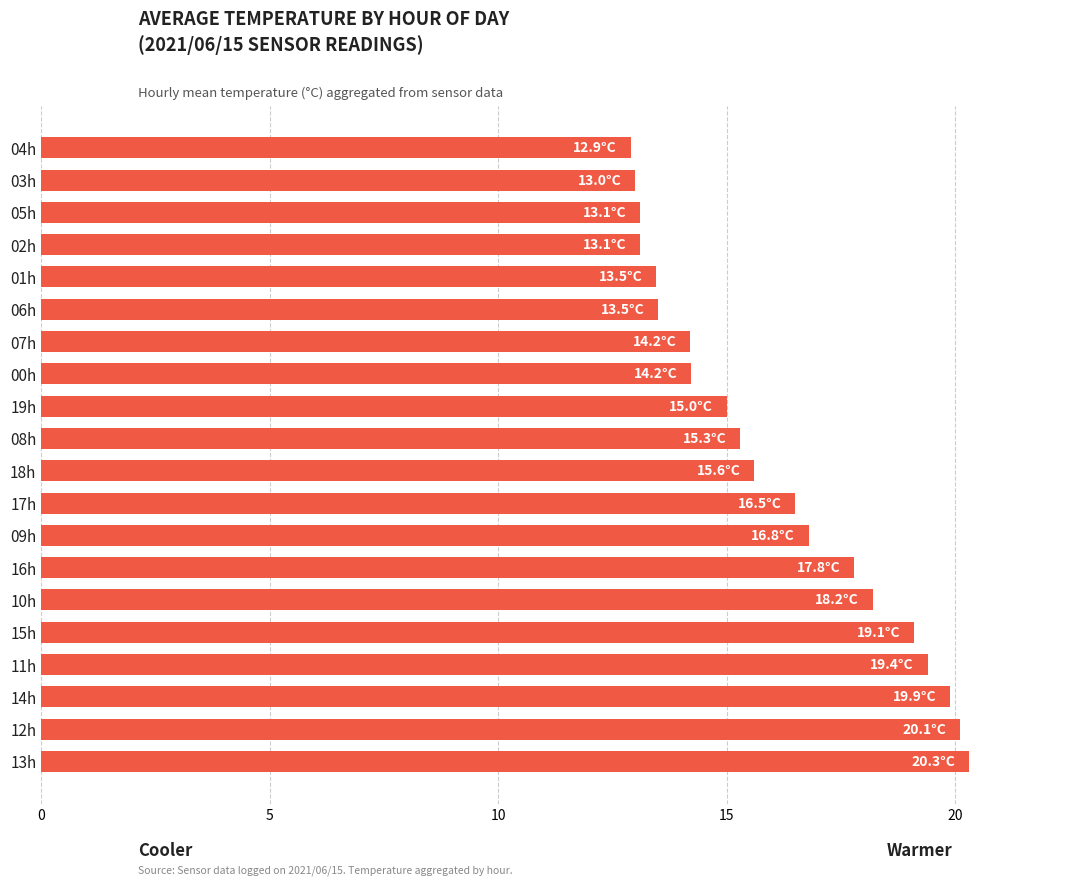

The value at 02h is 13.1. True or false?

True